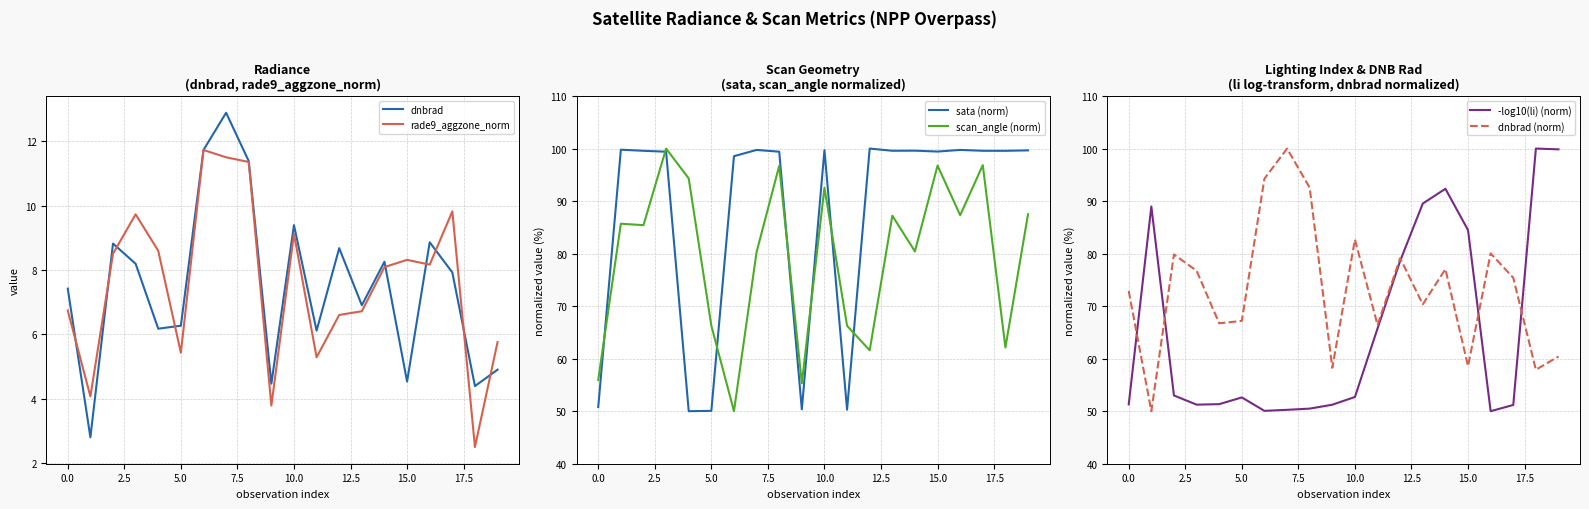

What is the highest value of the dnbrad series?

12.9